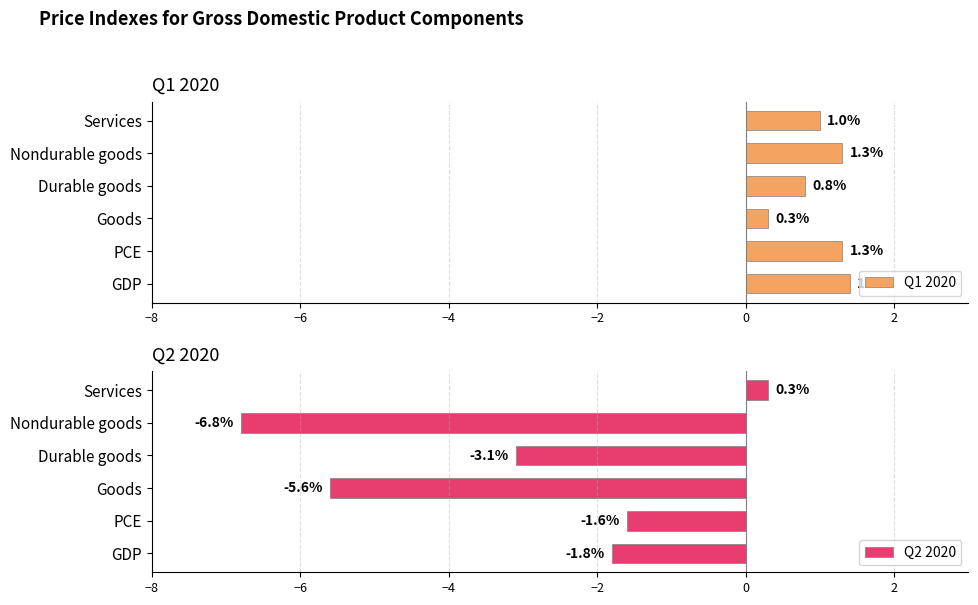

What is the highest value of the Q1 2020 series?

1.4